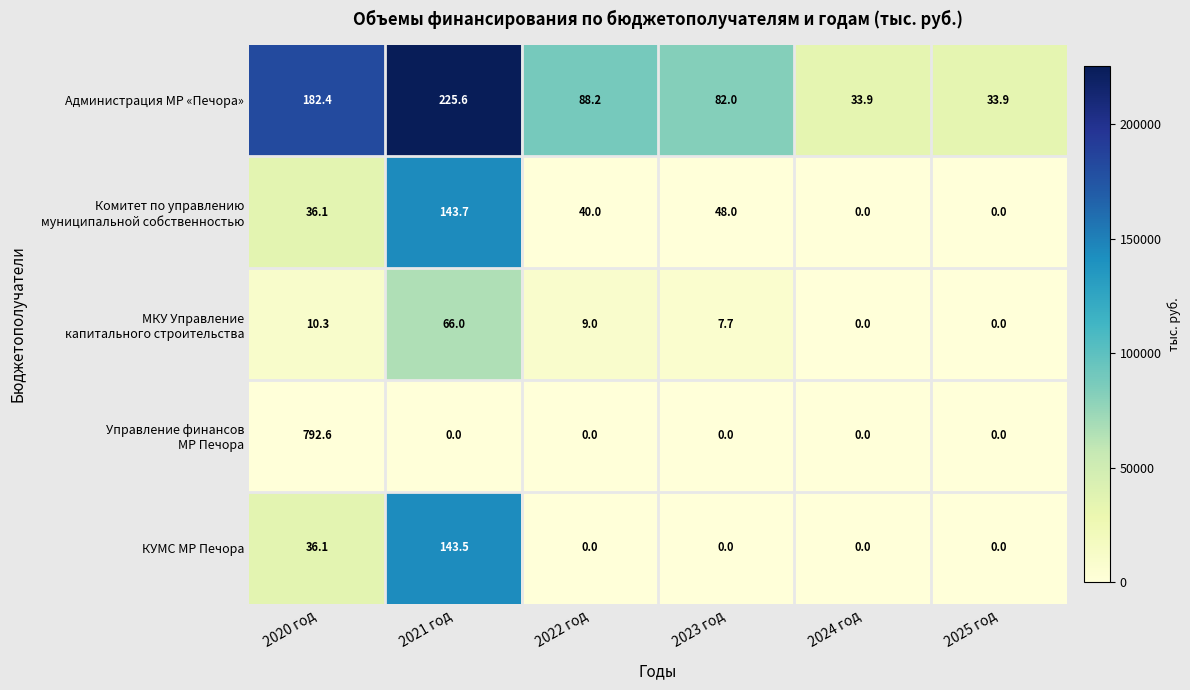

Count the number of categories in the chart.

6